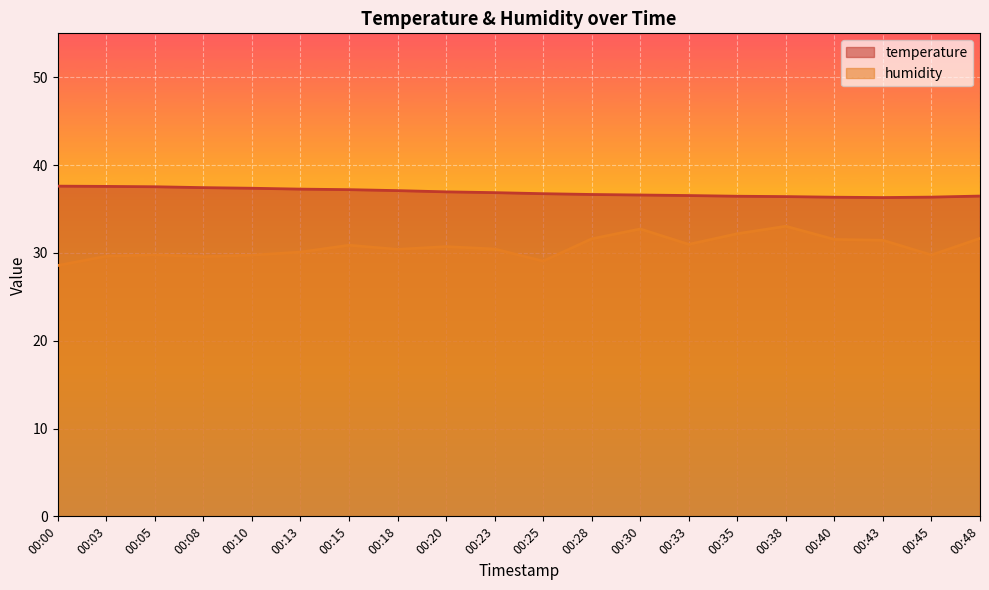

How many lines are shown in the chart?

2